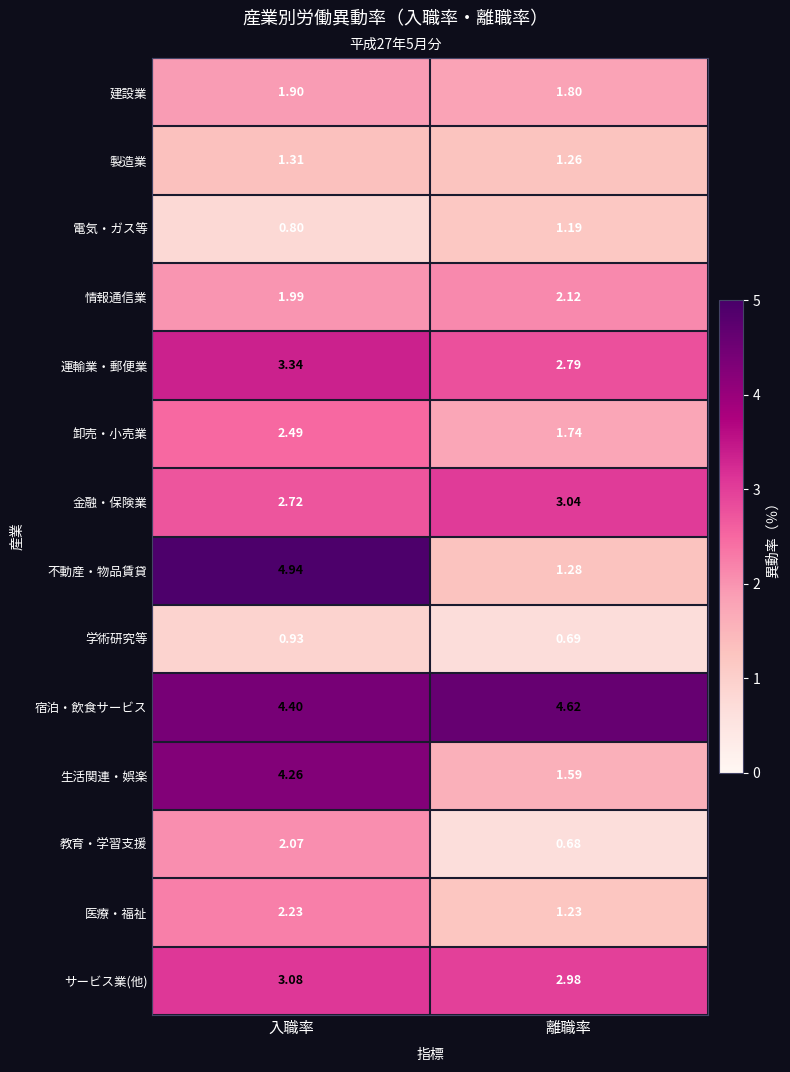

Which category has the highest value across all series?

入職率